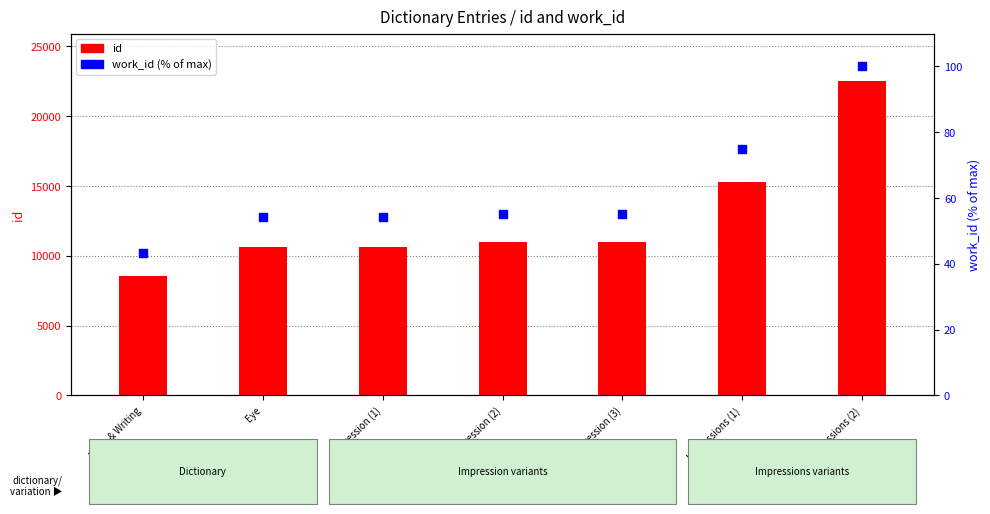

At how many categories does at least one series exceed 9099?

6